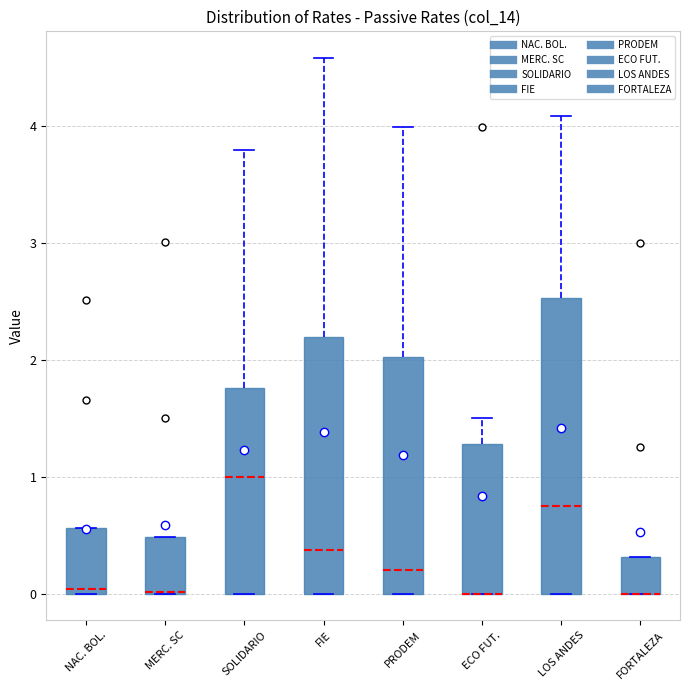

Reading left to right, transcribe this box plot: for each box, give where its median line is, the range the box spans, and where its two whiskers end, as read against the y-axis. The values are not printed on the chart, so give them approximately, as read against the axis.

NAC. BOL.: median 0.0 (just above the box's lower edge), box 0.0 to 0.6, whiskers 0.0 to 0.6
MERC. SC: median 0.0 (drawn on the box's lower edge), box 0.0 to 0.5, whiskers 0.0 to 0.5
SOLIDARIO: median 1.0, box 0.0 to 1.8, whiskers 0.0 to 3.8
FIE: median 0.4, box 0.0 to 2.2, whiskers 0.0 to 4.6
PRODEM: median 0.2, box 0.0 to 2.0, whiskers 0.0 to 4.0
ECO FUT.: median 0.0 (drawn on the box's lower edge), box 0.0 to 1.3, whiskers 0.0 to 1.5
LOS ANDES: median 0.8, box 0.0 to 2.5, whiskers 0.0 to 4.1
FORTALEZA: median 0.0 (drawn on the box's lower edge), box 0.0 to 0.3, whiskers 0.0 to 0.3